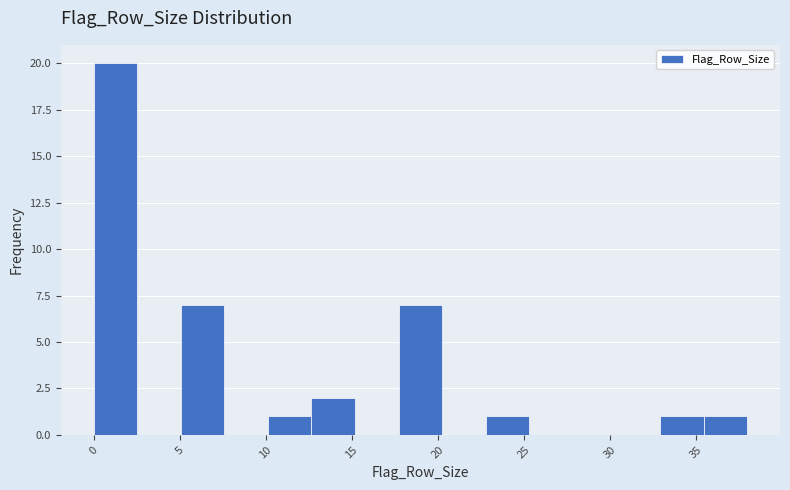

What is the height of the bar covering 0.0 to 2.5 on the x-axis? Neither the bar edges nor the heights are printed on the chart, so give them approximately, as read against the axes.

20